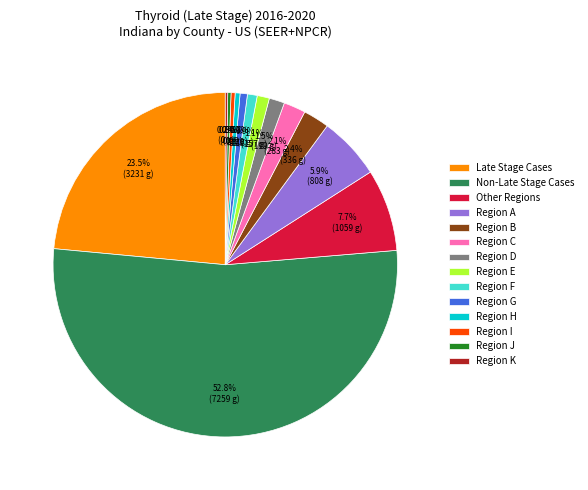

What is the largest slice in the pie chart?

Non-Late Stage Cases